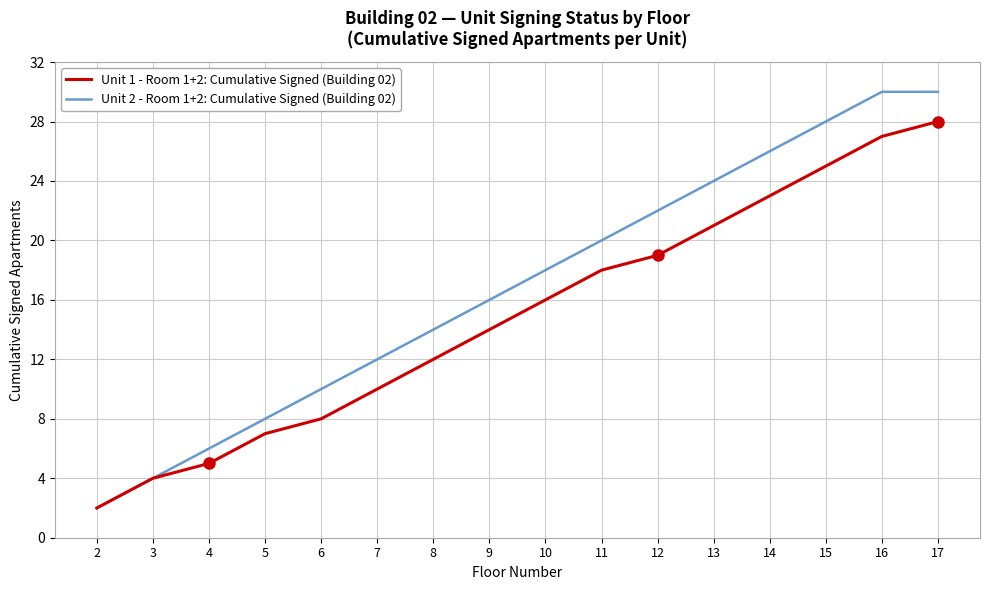

Which category has the lowest value in the Unit 1 - Room 1+2: Cumulative Signed (Building 02) series?

2